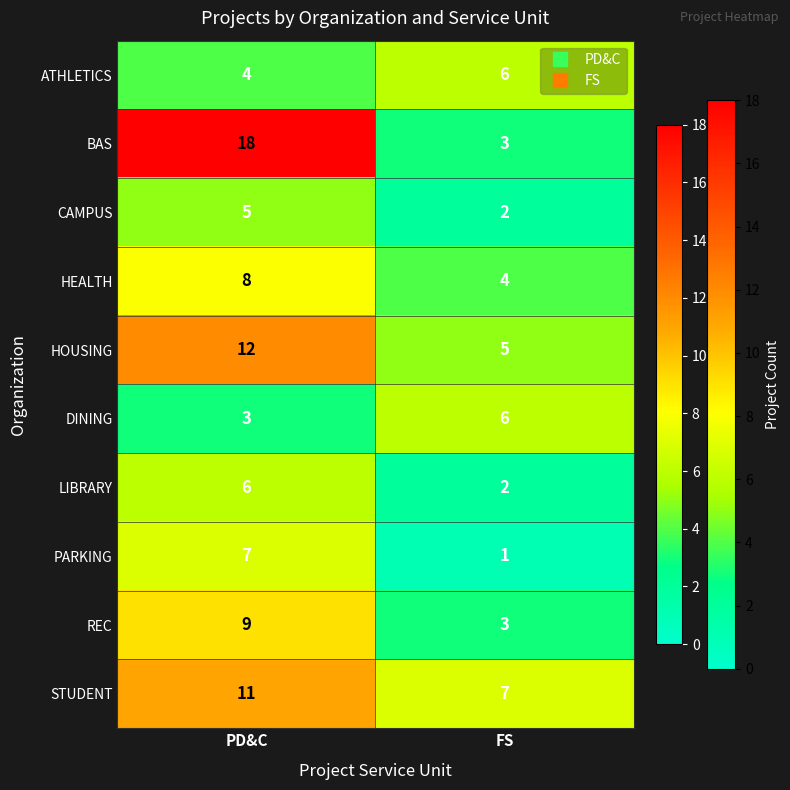

Rank the series at PD&C from lowest to highest value.

DINING, ATHLETICS, CAMPUS, LIBRARY, PARKING, HEALTH, REC, STUDENT, HOUSING, BAS